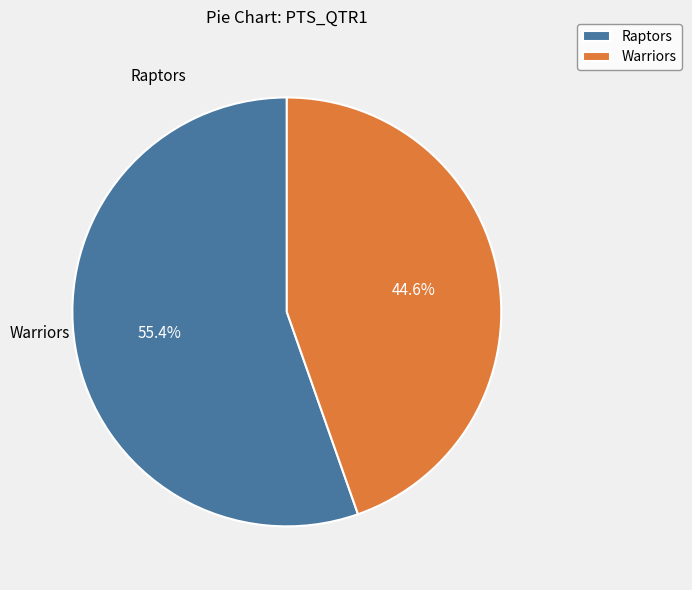

What is the majority slice?

Raptors